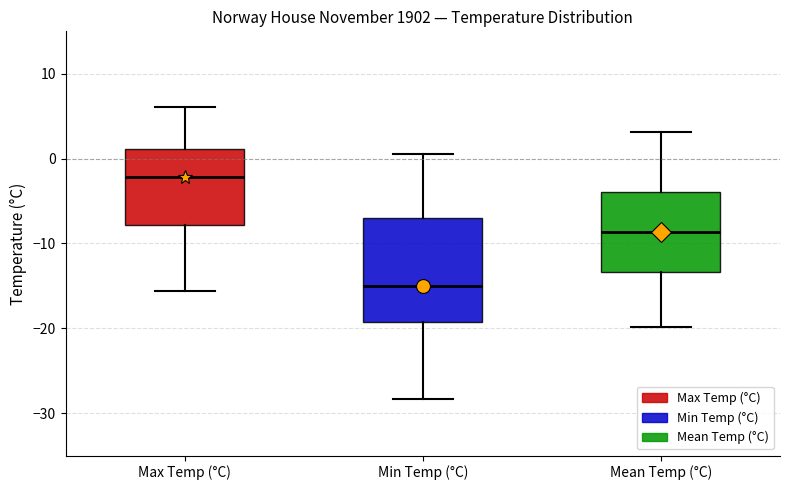

Reading left to right, read every box against the y-axis: the position of its median line, the range the box covers, and the ends of its whiskers. The values are not printed on the chart, so give them approximately, as read against the axis.

Max Temp (°C): median -2, box -8 to 1, whiskers -16 to 6
Min Temp (°C): median -15, box -19 to -7, whiskers -28 to 1
Mean Temp (°C): median -9, box -13 to -4, whiskers -20 to 3